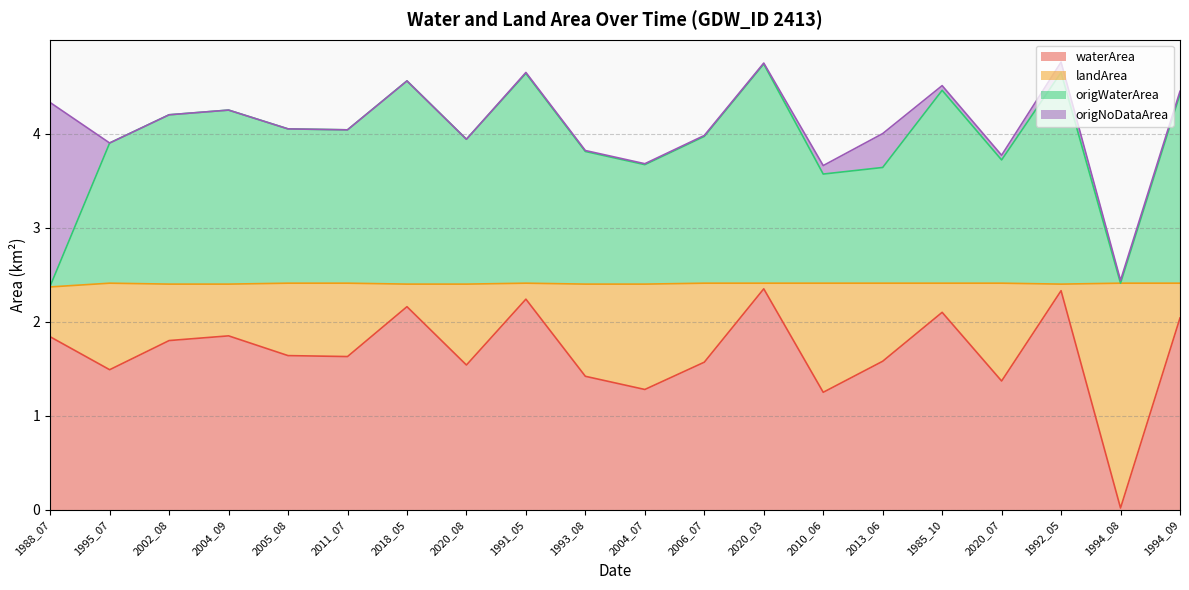

What is the total value across all series at 1995_07?

3.9